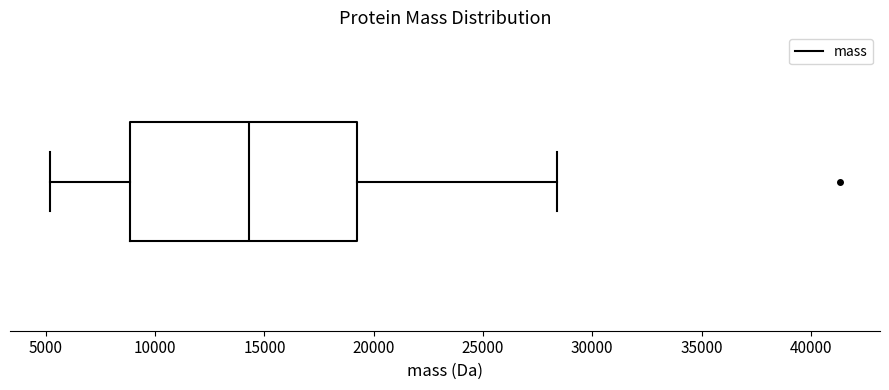

Transcribe this box plot: give where the median line is, the range the box spans, and where the two whiskers end, as read against the x-axis. The values are not printed on the chart, so give them approximately, as read against the axis.

median 14500, box 9000 to 19000, whiskers 5000 to 28500